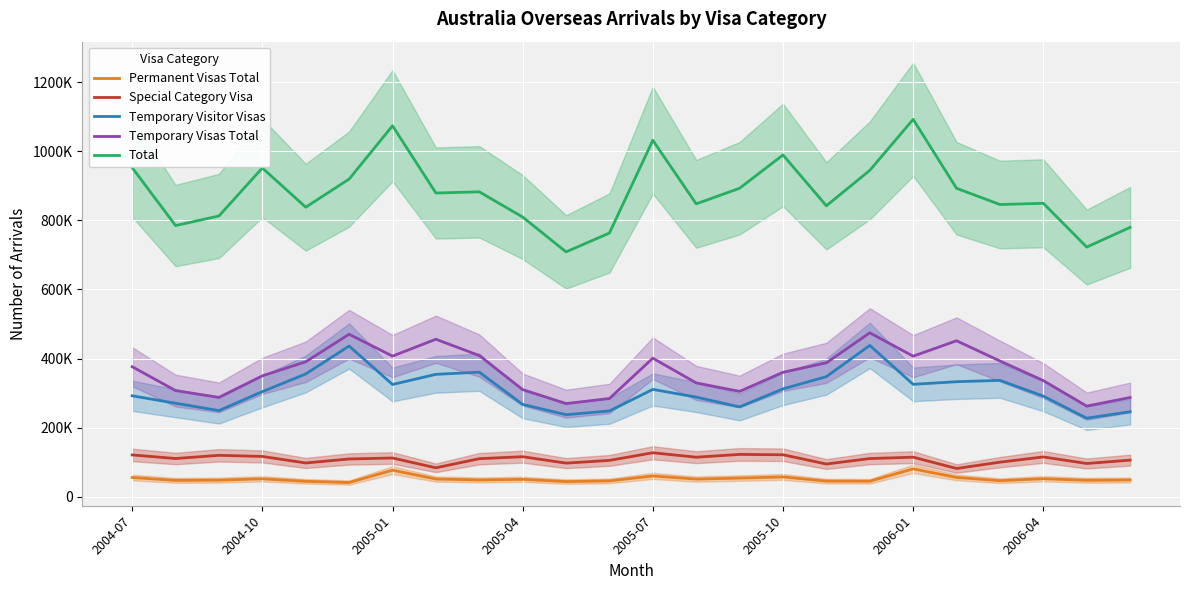

Which series changed the most between 2005-04 and 10?

Total